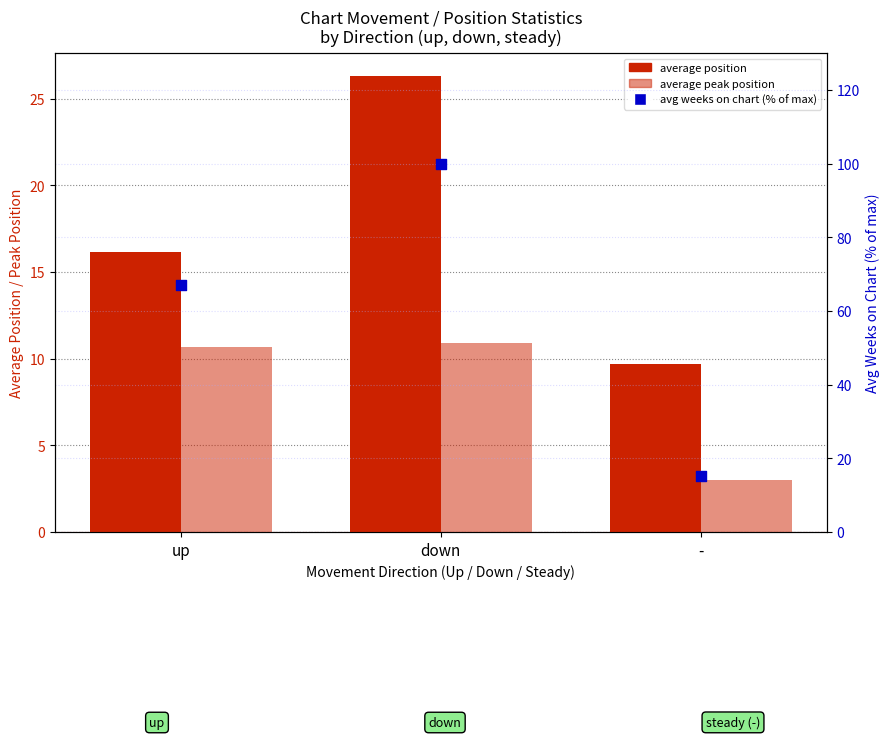

What is the total value across all series at up?

93.8